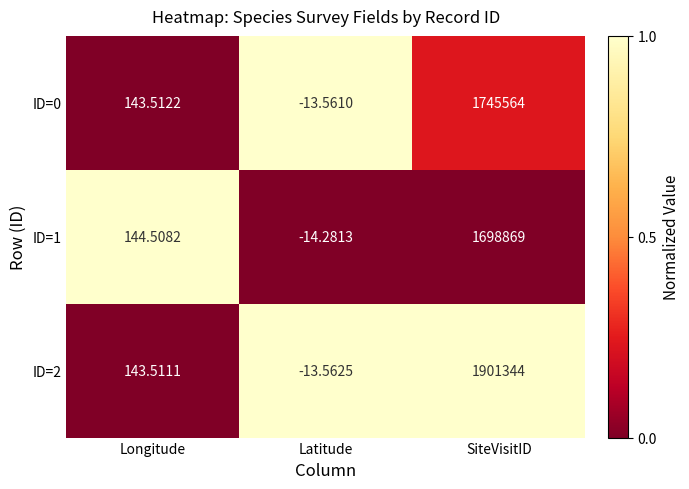

Which label corresponds to the smallest value in the chart?

Latitude